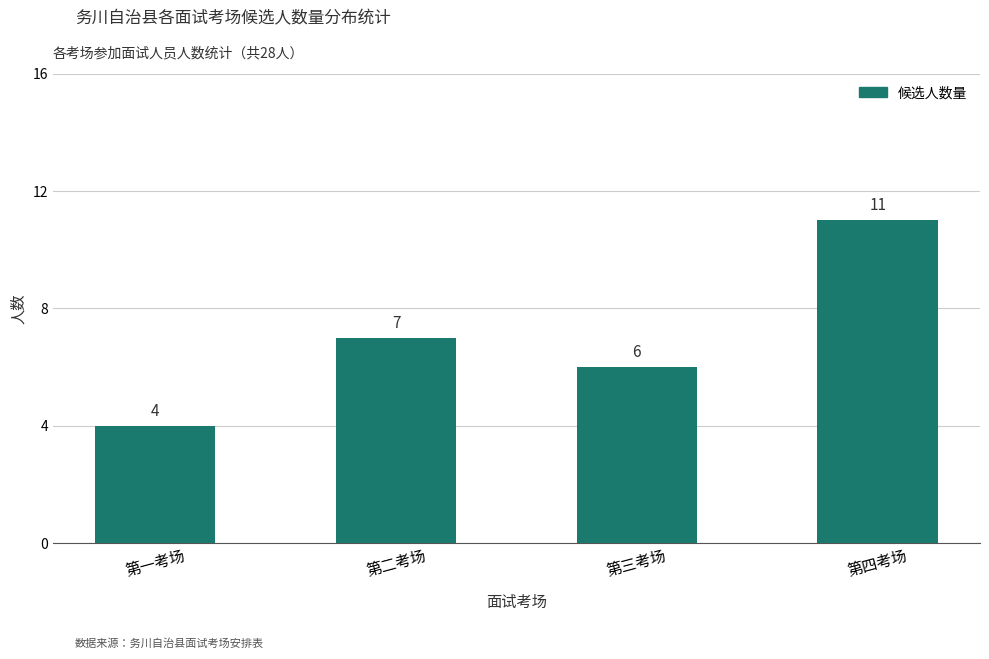

List the labels in order of value, smallest first.

第一考场, 第三考场, 第二考场, 第四考场